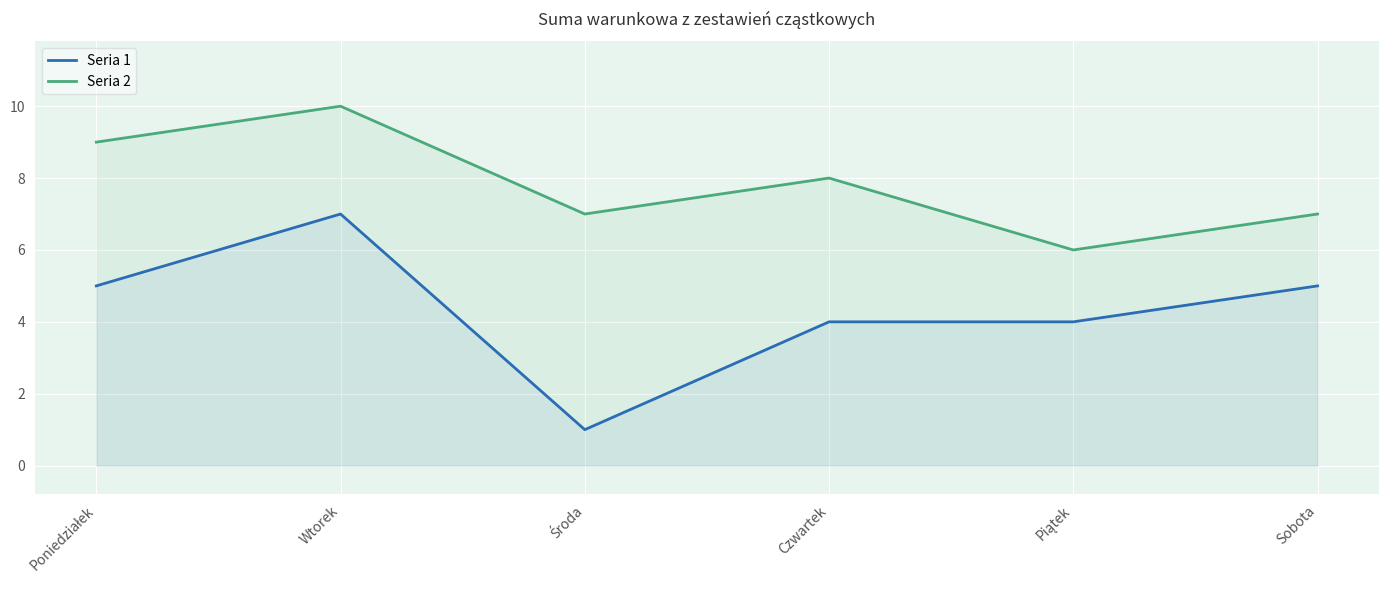

What is the average value of the Seria 2 series?

8